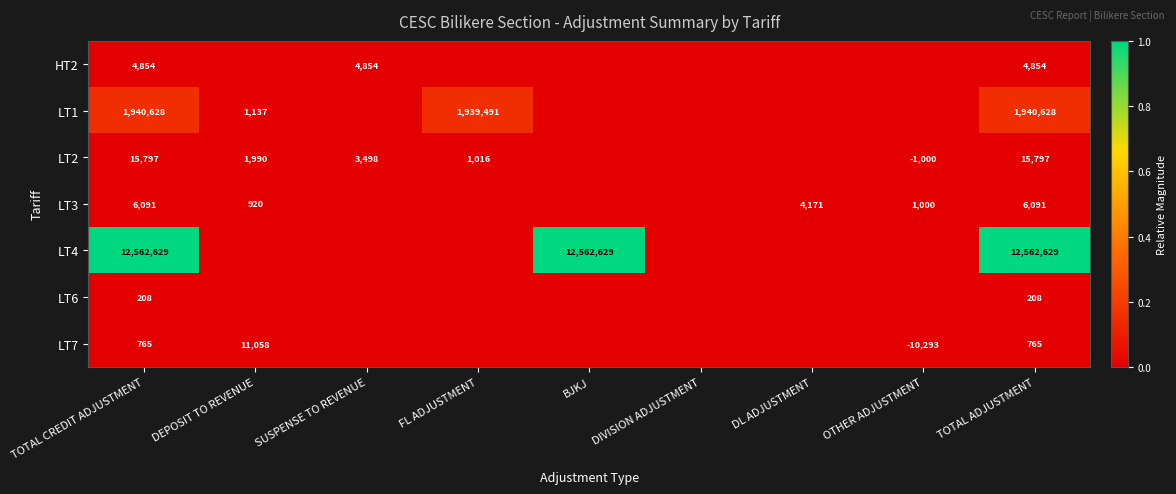

Rank the series at TOTAL ADJUSTMENT from highest to lowest value.

LT4, LT1, LT2, LT3, HT2, LT7, LT6